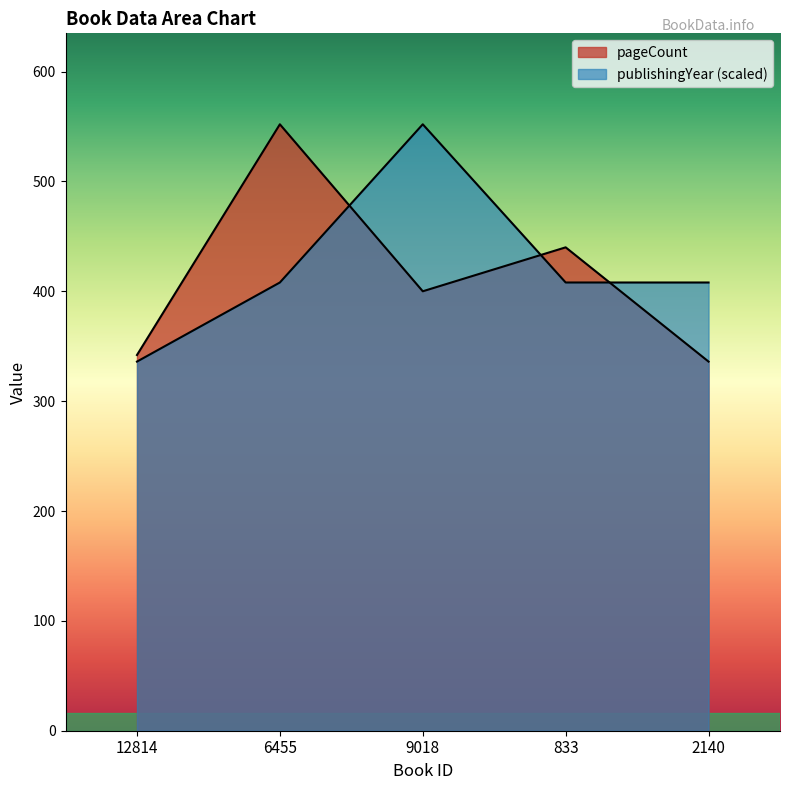

True or false: publishingYear and pageCount intersect in this chart.

True